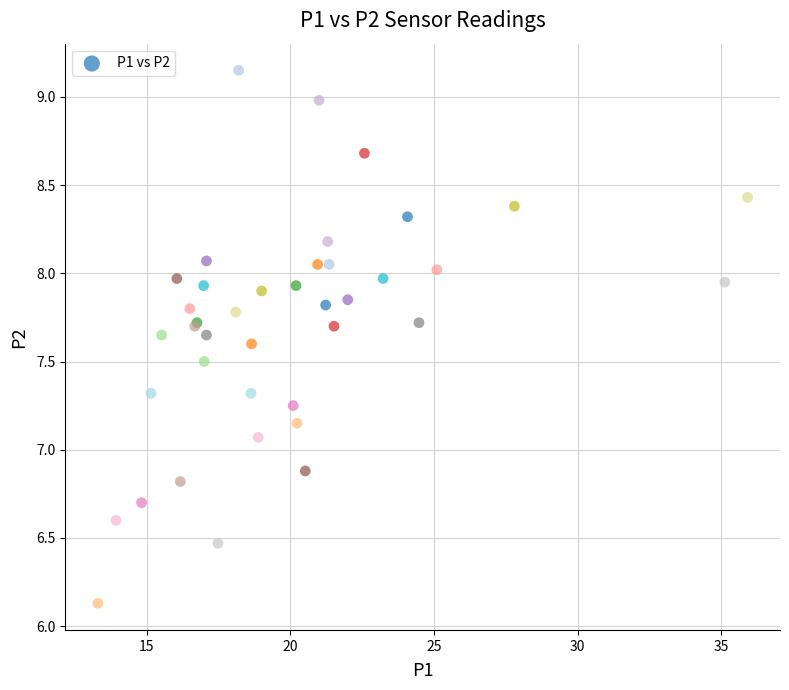

What Y value in the scatter plot is closest to 7?

7.1